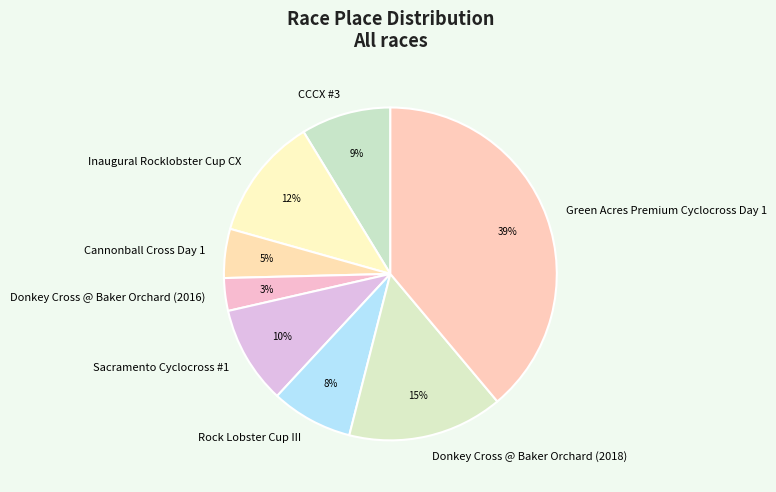

Which category has the biggest portion of the pie?

Green Acres Premium Cyclocross Day 1